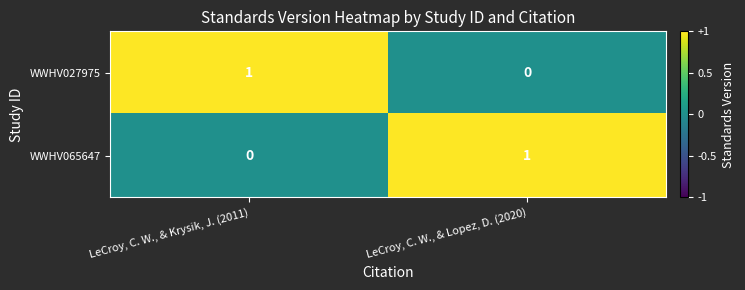

List the labels in order of WWHV065647 value, largest first.

LeCroy, C. W., & Lopez, D. (2020), LeCroy, C. W., & Krysik, J. (2011)